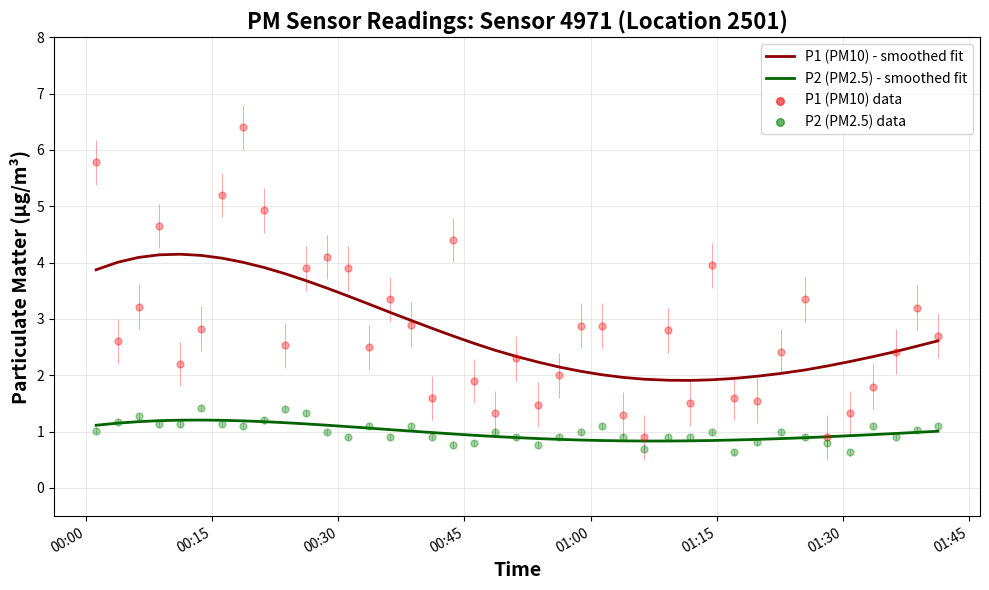

Which series reaches the maximum Y coordinate?

P1 (PM10) - smoothed fit